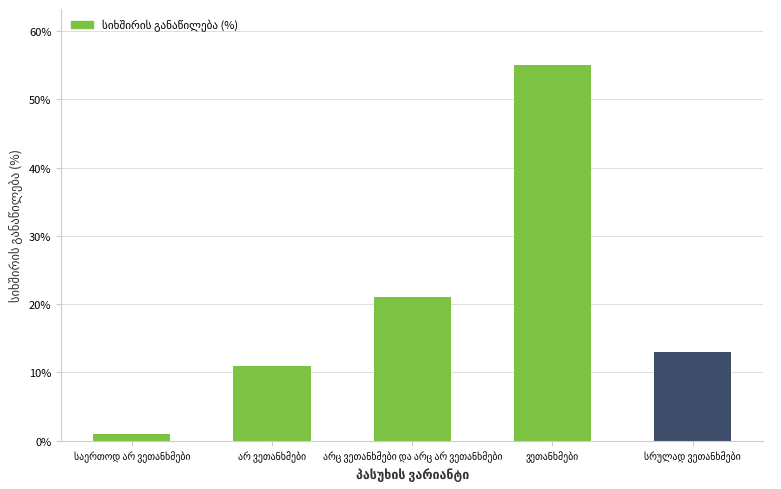

What is the smallest value displayed?

1